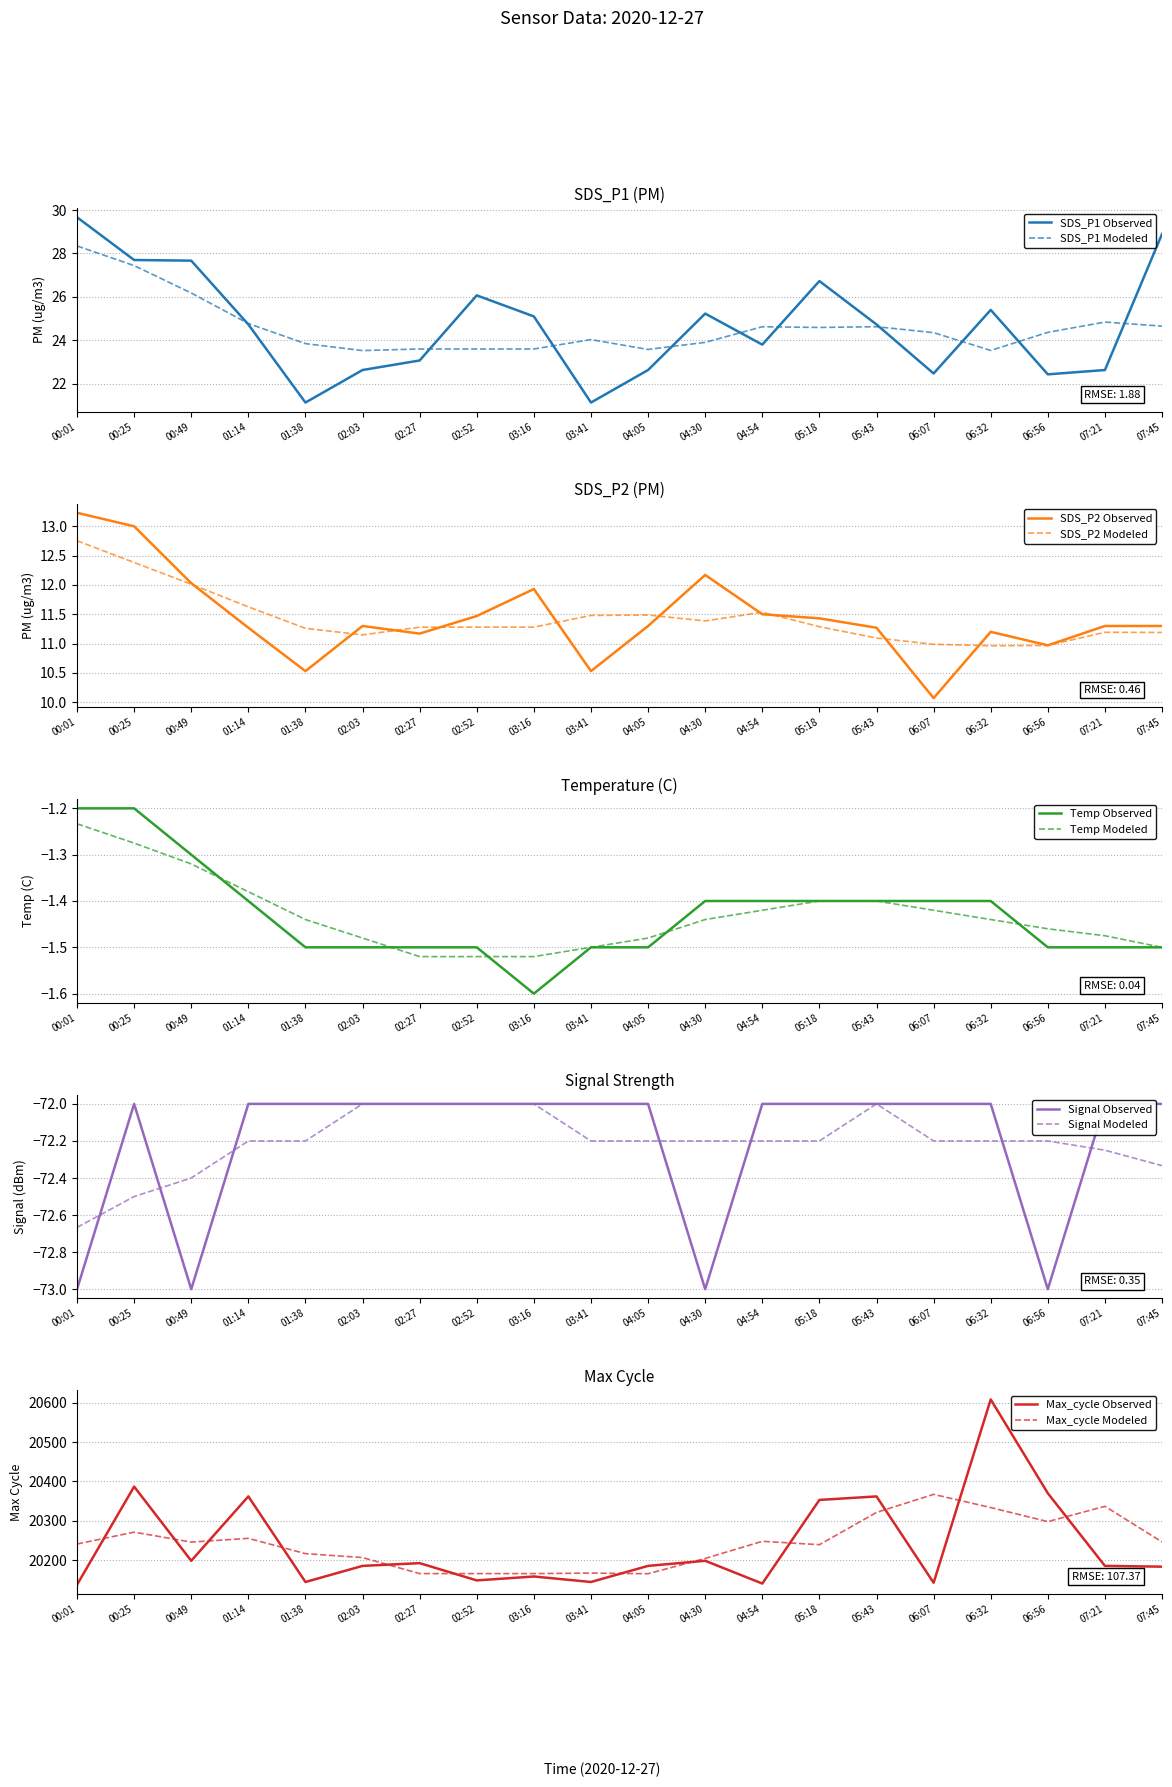

How many interior local peaks does the SDS_P1 series have?

4